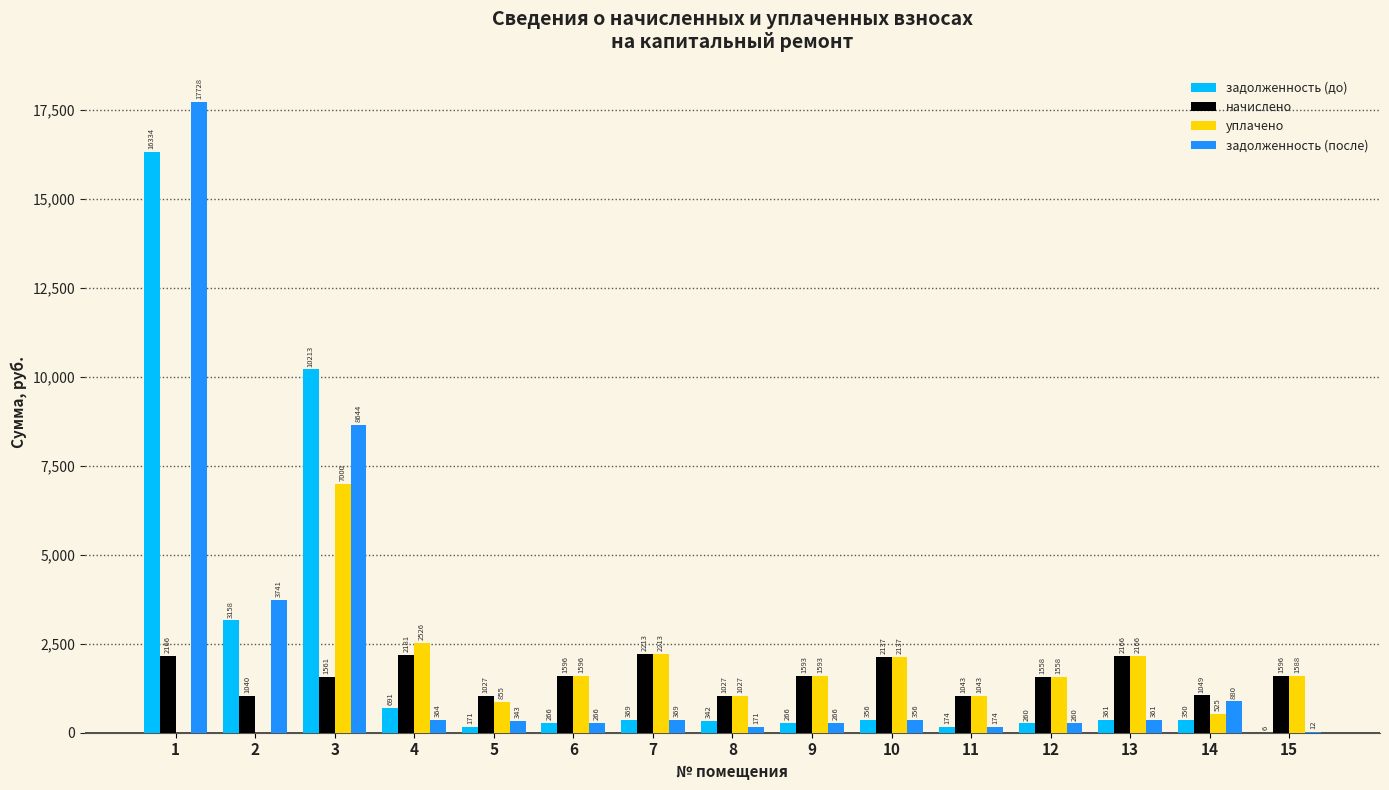

At which label does начислено reach its peak?

7